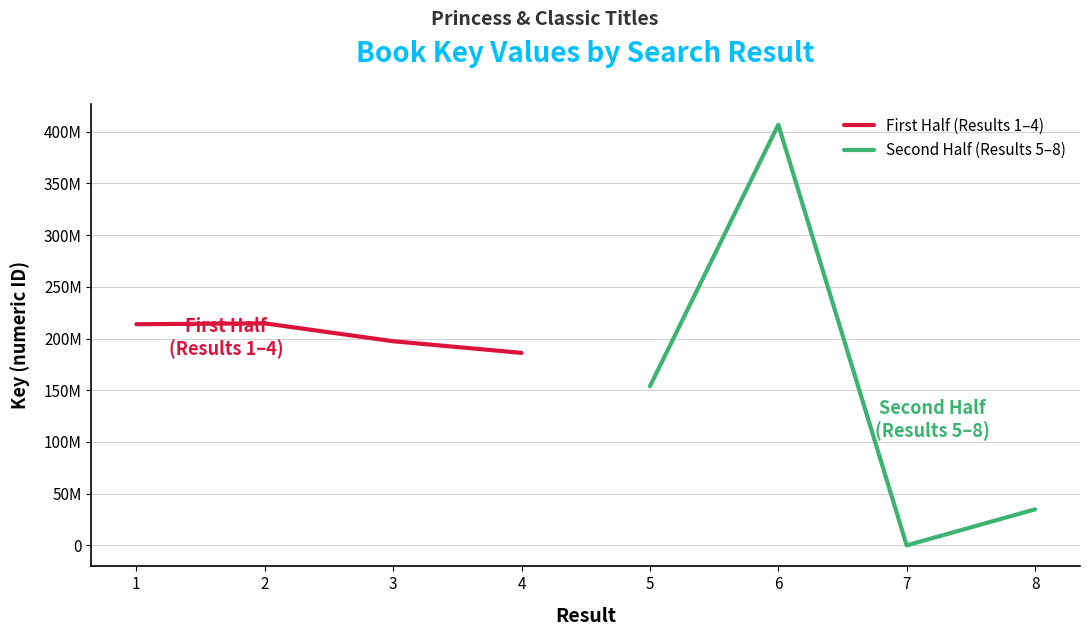

Reading left to right, what are all the values shown in this chart?

First Half (Results 1–4): 213838945	214691044	197387614	186115025
Second Half (Results 5–8): 153790576	406772011	6079	34827450